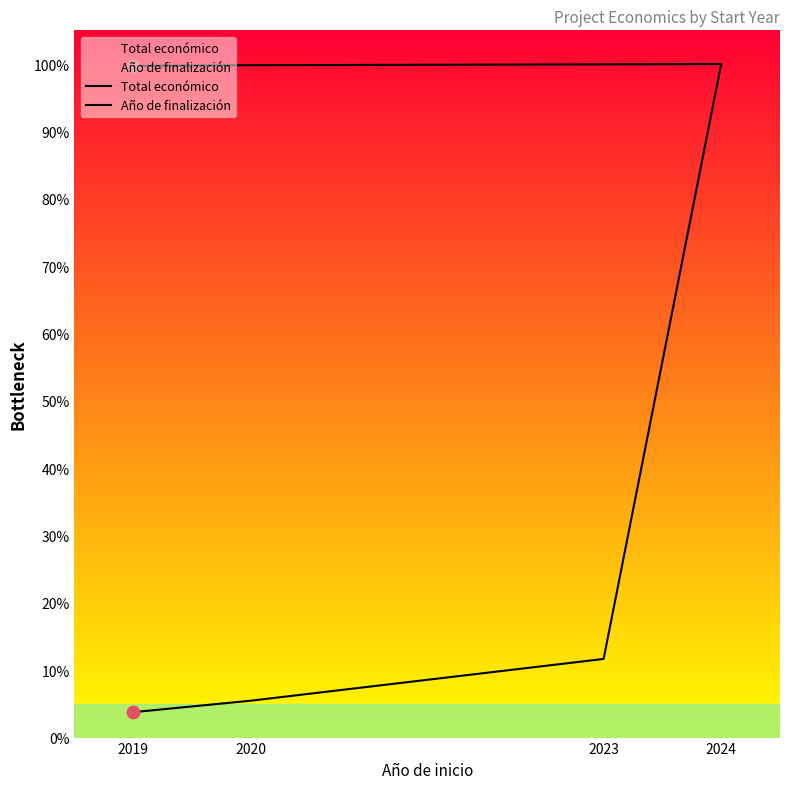

Which series reaches the maximum Y coordinate?

Total económico